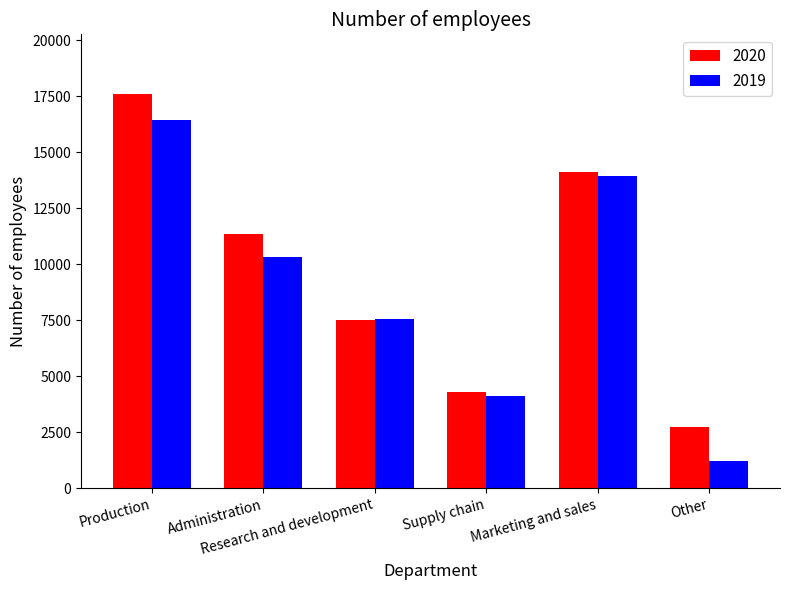

Which series has the largest range (max minus min)?

2019